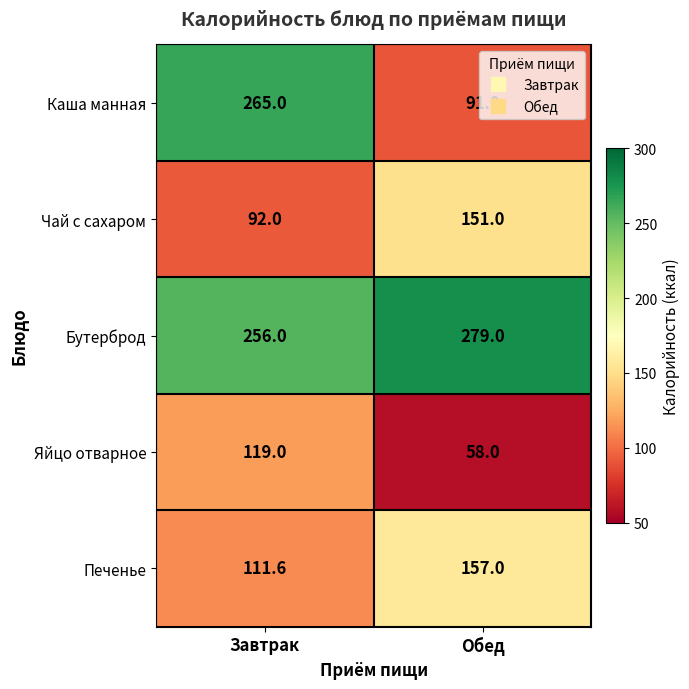

Rank the series by their maximum value, from highest to lowest.

Бутерброд, Каша манная, Печенье, Чай с сахаром, Яйцо отварное